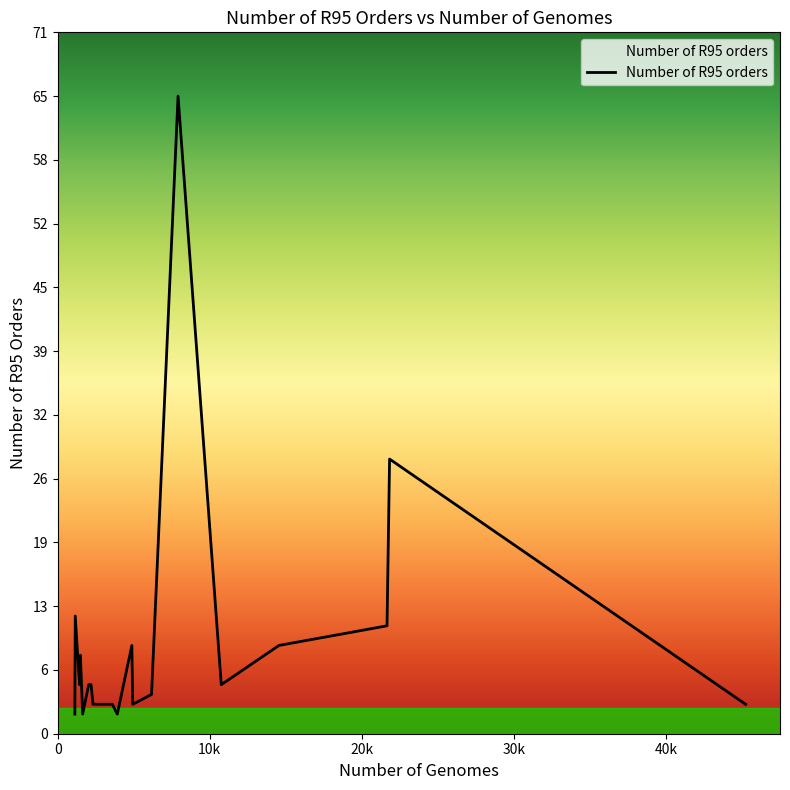

Does the chart have visible grid lines?

No